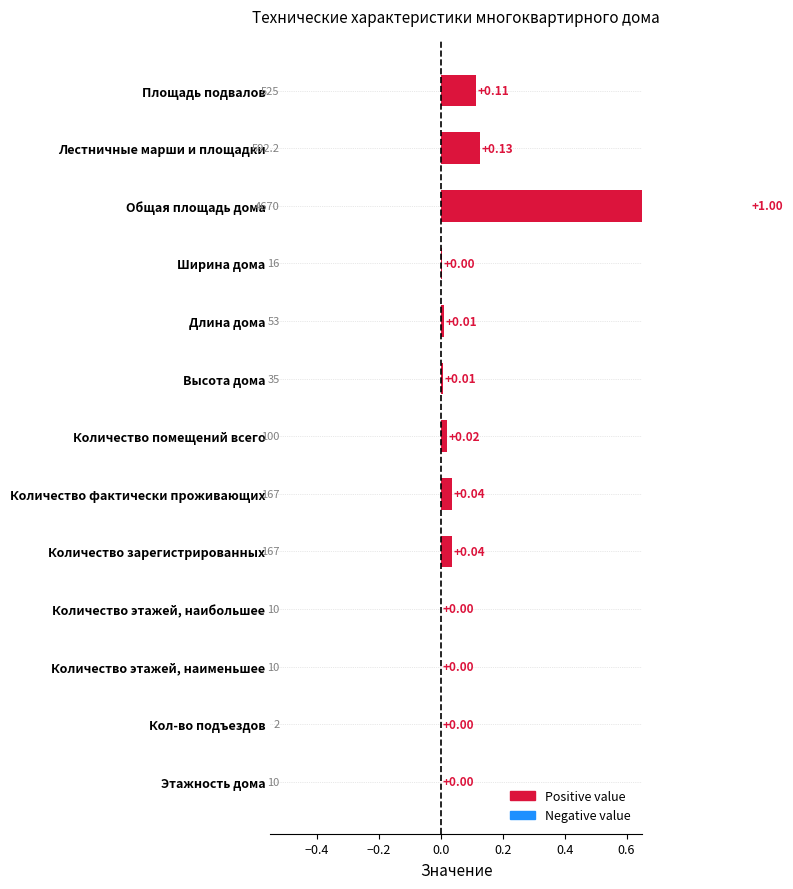

Rank the categories by value from highest to lowest.

Общая площадь дома, Лестничные марши и площадки, Площадь подвалов, Количество зарегистрированных, Количество фактически проживающих, Количество помещений всего, Длина дома, Высота дома, Ширина дома, Этажность дома, Количество этажей, наименьшее, Количество этажей, наибольшее, Кол-во подъездов